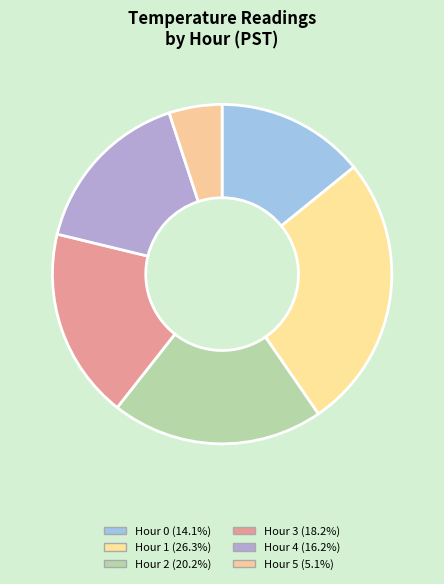

Is it true that Hour 2 is 29% of the pie?

False